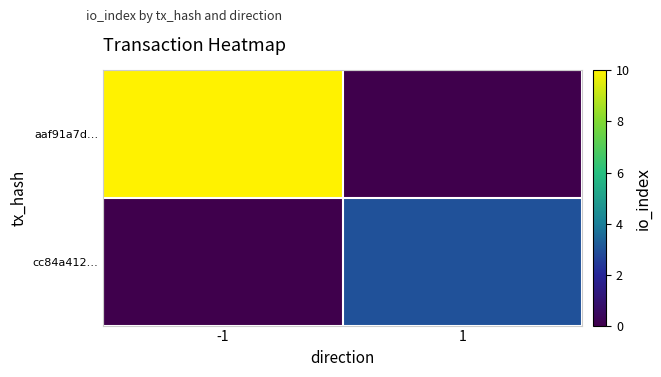

Between 1 and -1, which is larger?

-1